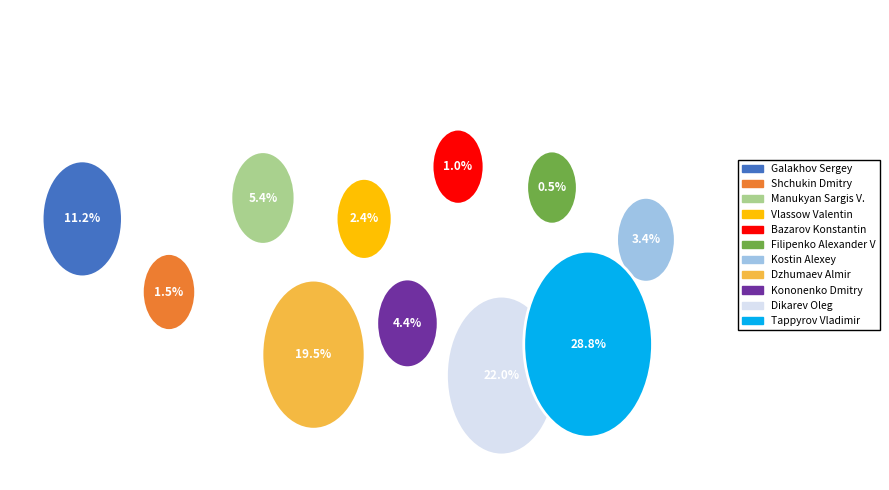

To the nearest percent, what percentage of the pie is Manukyan Sargis V.?

5%